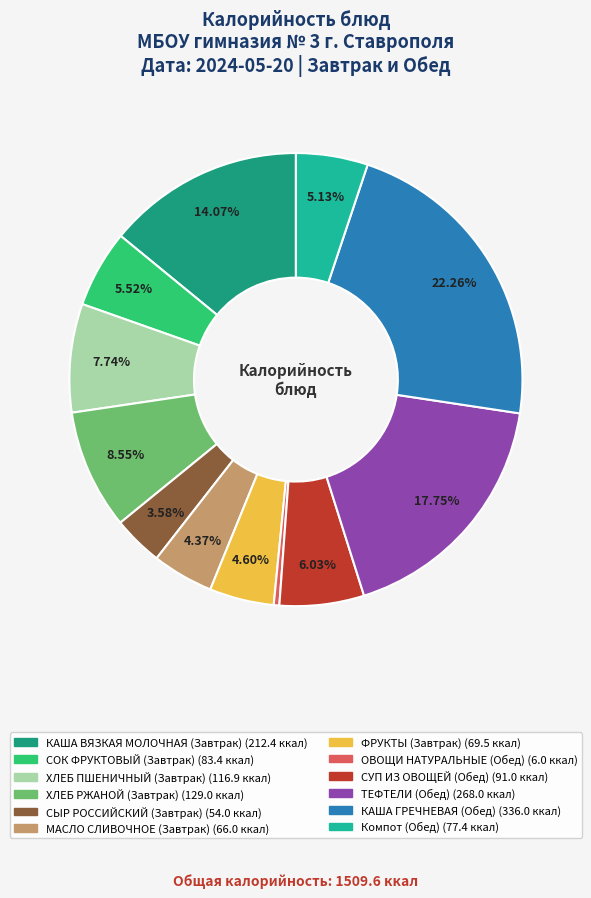

To the nearest percent, what is the difference between the СУП ИЗ ОВОЩЕЙ (Обед) and ОВОЩИ НАТУРАЛЬНЫЕ (Обед) slice percentages?

6%